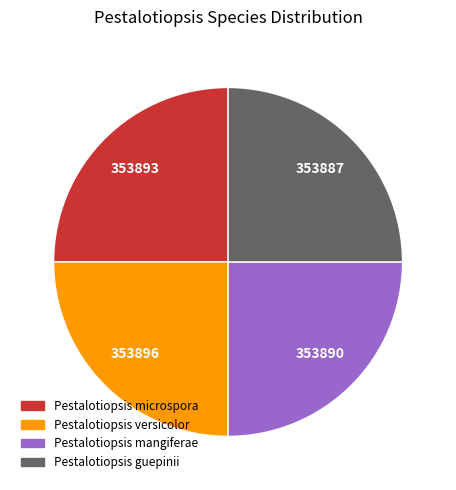

How many slices are in this pie chart?

4